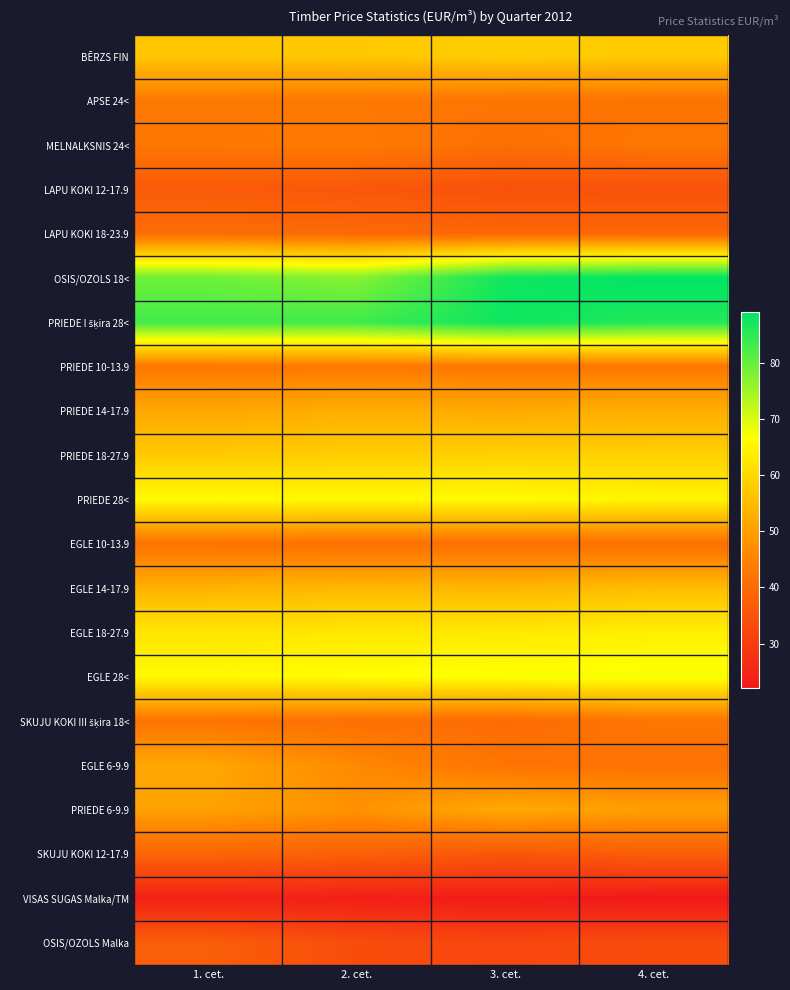

What is the difference between the highest and lowest values at 2. cet.?

60.0